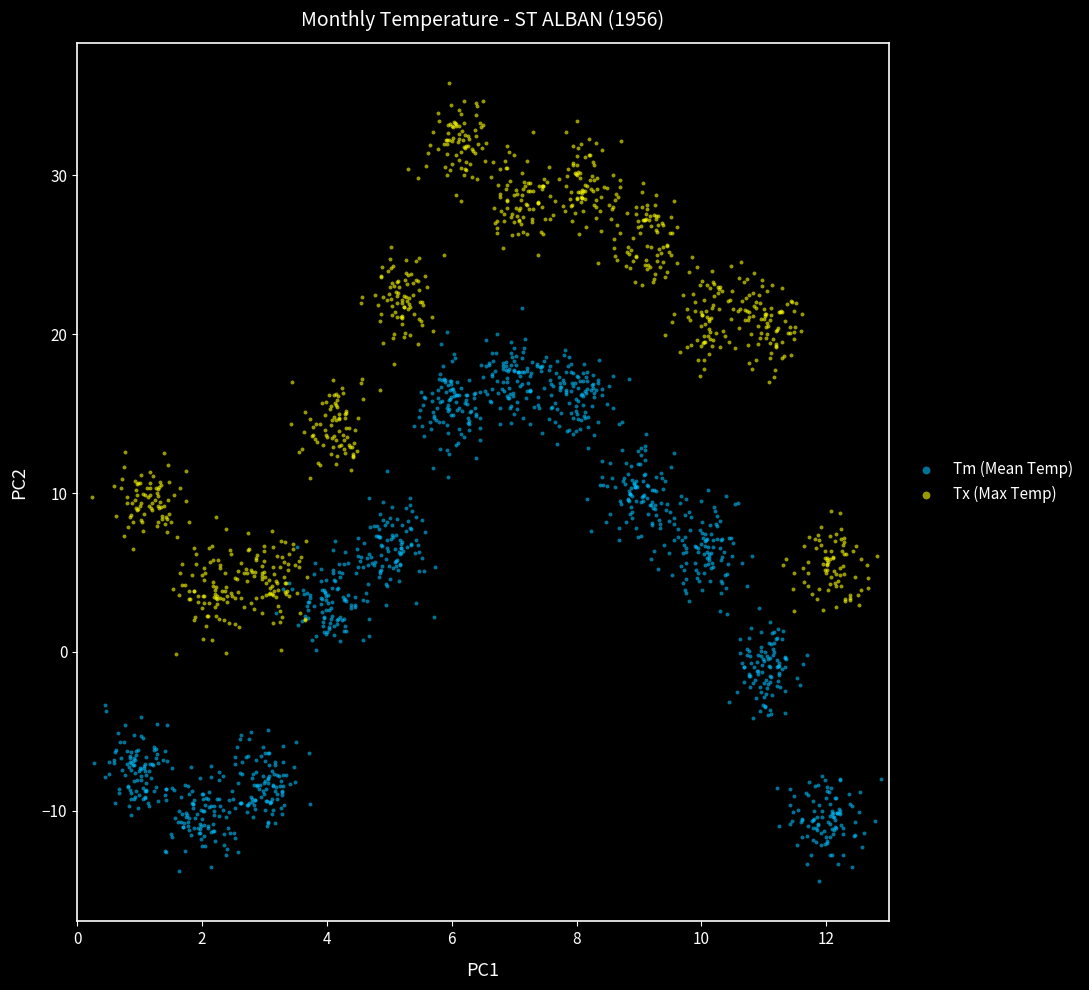

Which series contains the lowest Y value?

Tm (Mean Temp)